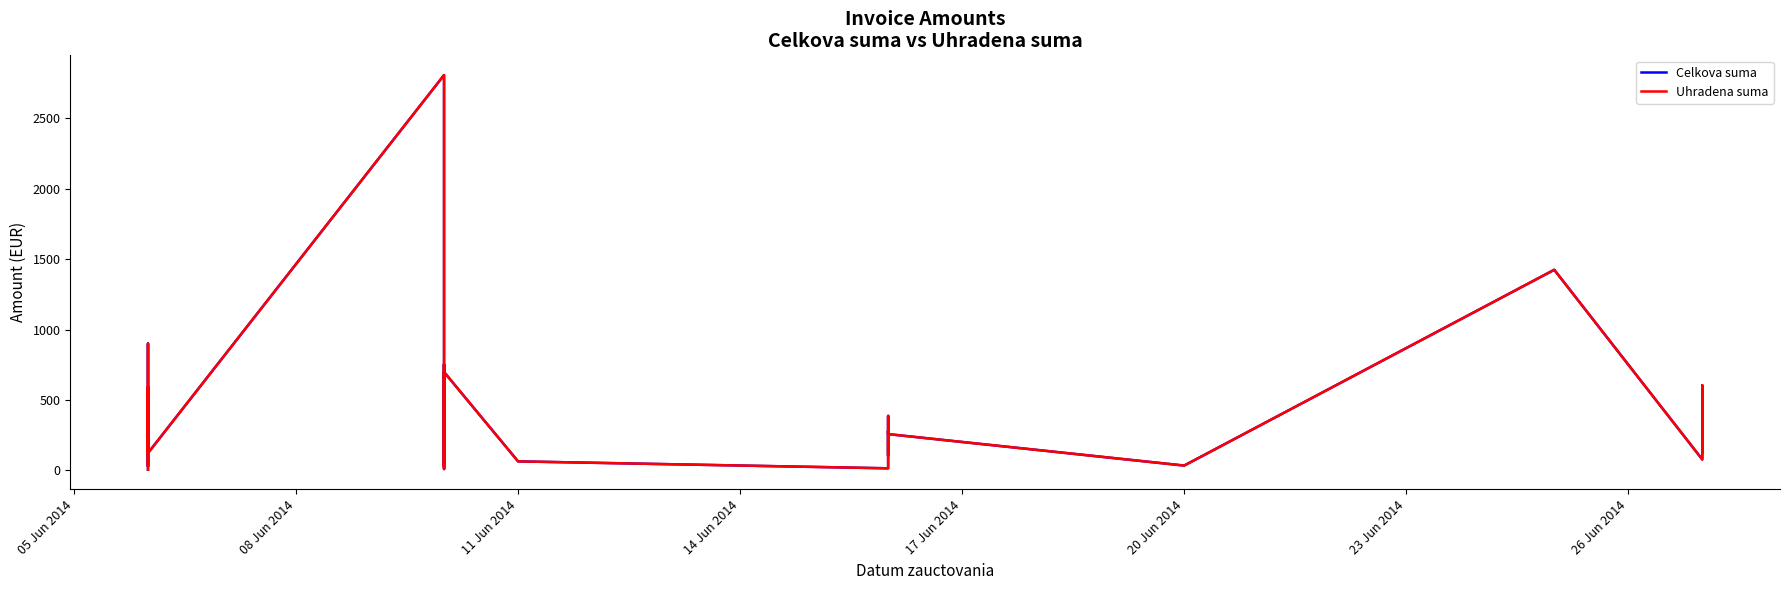

Reading left to right, list all the values displayed in this chart.

Celkova suma: 5.0	900.0	357.2	199.1	29.3	593.0	123.4	2807.2	28.7	46.6	10.1	753.1	42.0	305.0	699.1	64.4	15.1	280.9	105.6	145.2	387.0	258.0	34.6	1424.7	78.0	375.3	603.5	125.5
Uhradena suma: 5.0	900.0	357.2	199.1	29.3	593.0	123.4	2807.2	28.7	46.6	10.1	753.1	42.0	305.0	699.1	64.4	15.1	280.9	105.6	145.2	387.0	258.0	34.6	1424.7	78.0	375.3	603.5	125.5